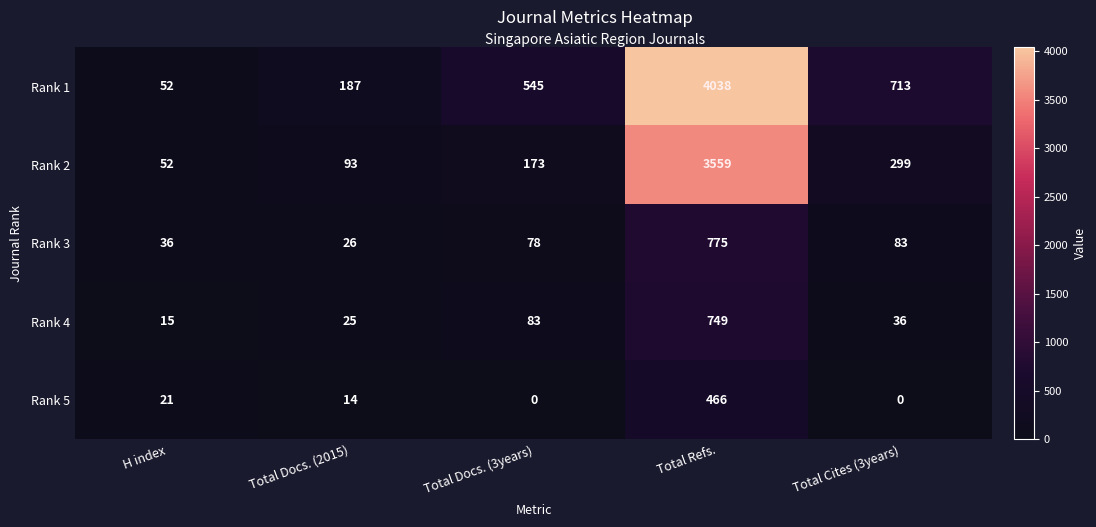

Is it true that Rank 1 equals 1274 at Total Cites (3years)?

False